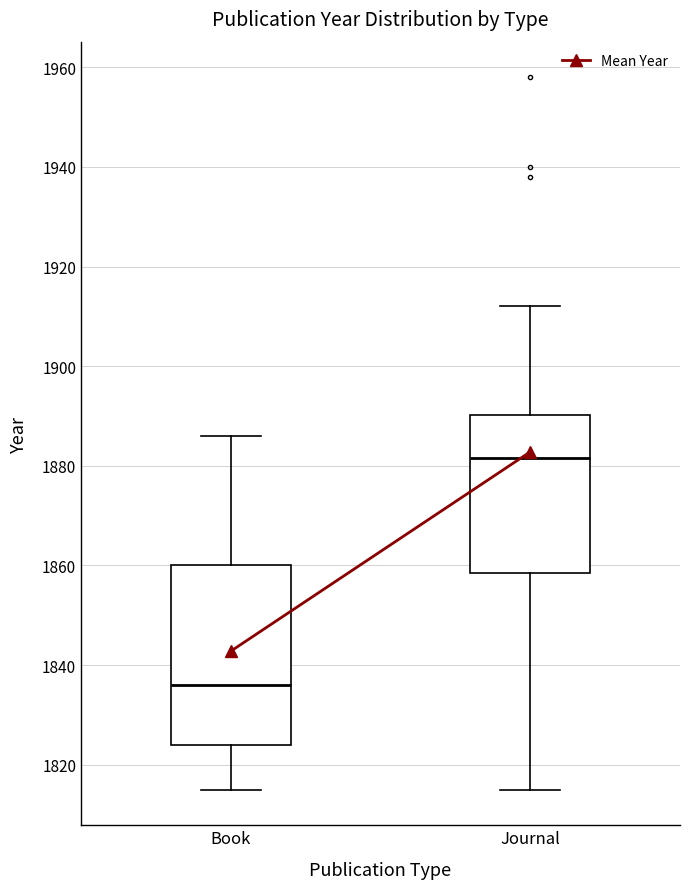

Reading left to right, transcribe this box plot: for each box, give where its median line is, the range the box spans, and where its two whiskers end, as read against the y-axis. The values are not printed on the chart, so give them approximately, as read against the axis.

Book: median 1836, box 1824 to 1860, whiskers 1816 to 1886
Journal: median 1882, box 1858 to 1890, whiskers 1816 to 1912